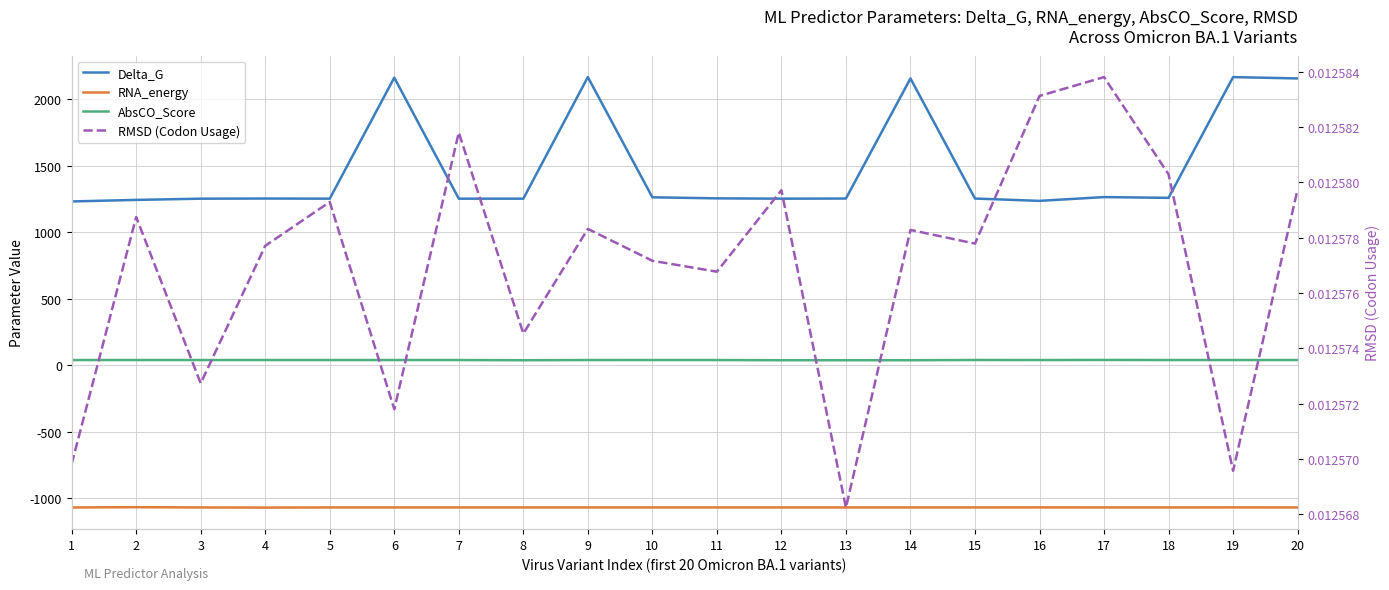

The value of Delta_G at 17 is 1263.3. True or false?

True